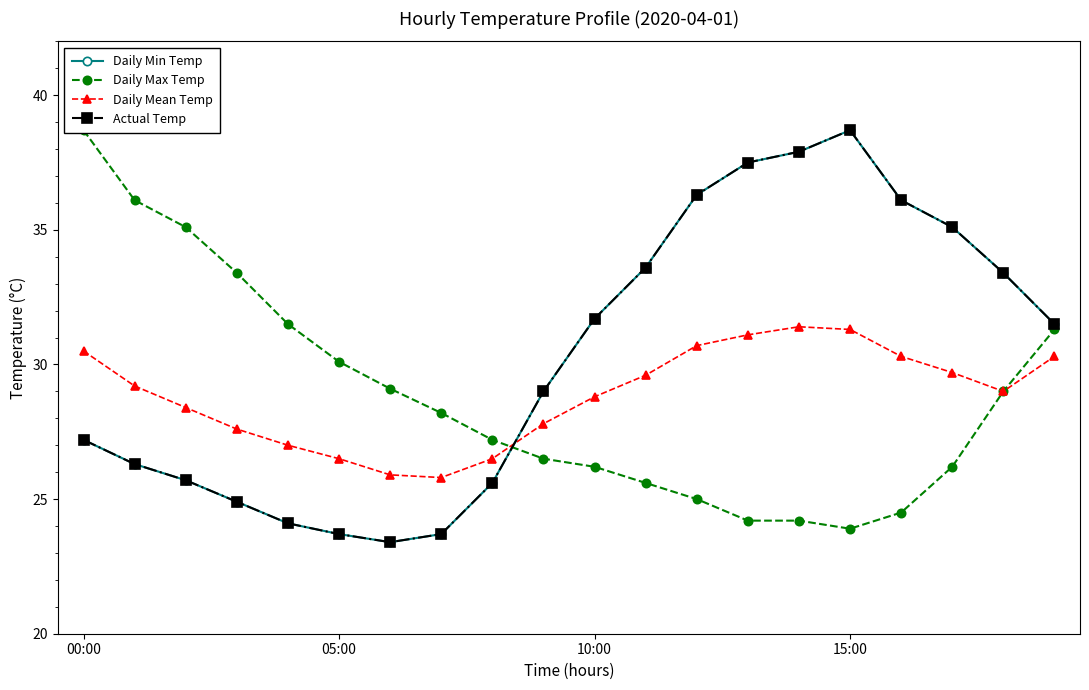

What is the label of the 5th point from the right?

15:00